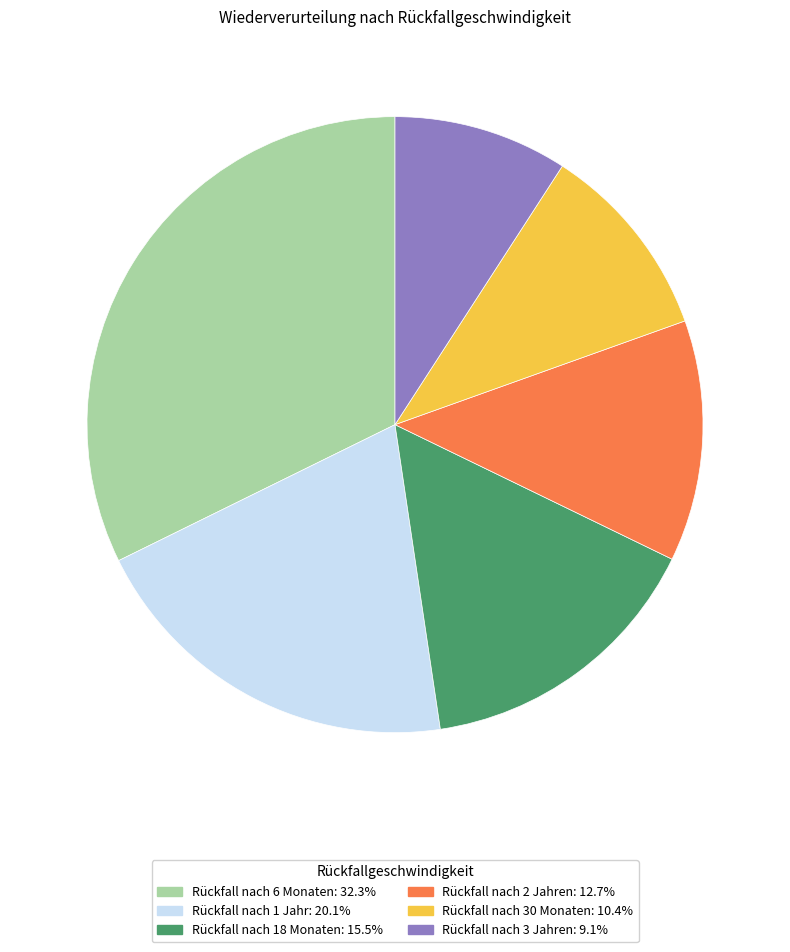

Rank the categories by value from lowest to highest.

Rückfall nach 3 Jahren, Rückfall nach 30 Monaten, Rückfall nach 2 Jahren, Rückfall nach 18 Monaten, Rückfall nach 1 Jahr, Rückfall nach 6 Monaten